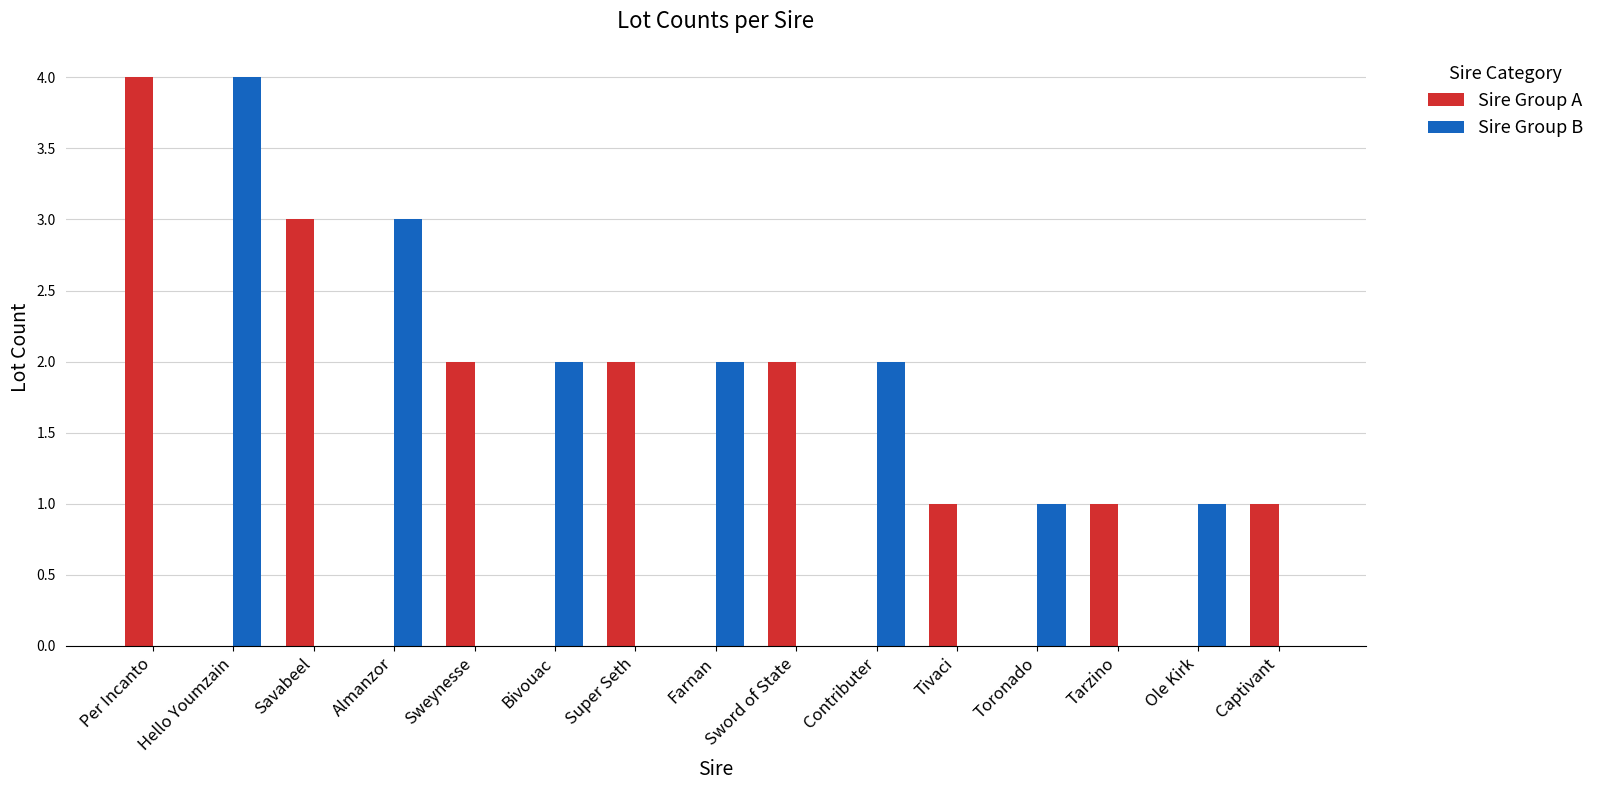

What is the spread (max minus min) of values at Tivaci?

1